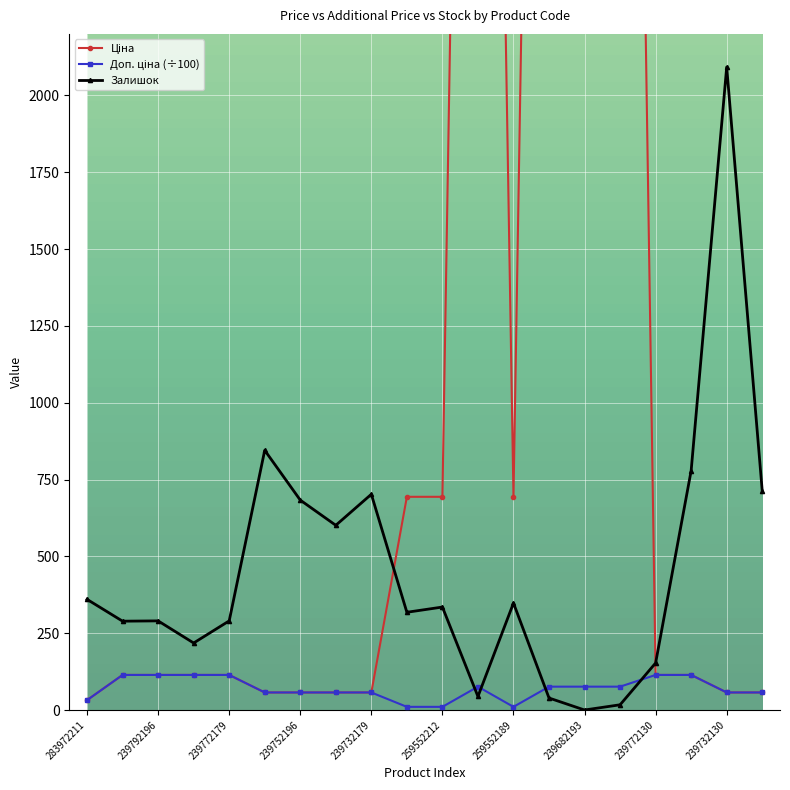

Is it true that Залишок equals 235.1 at 17?

False